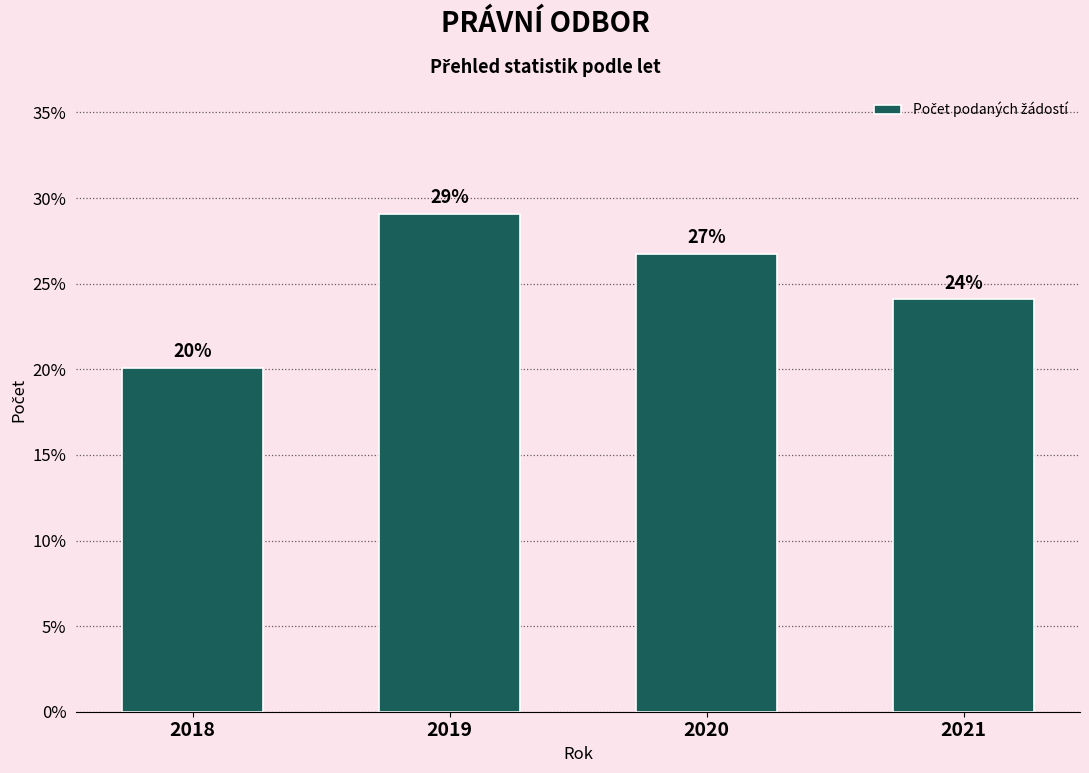

What is the value of the 3rd bar from the left?

26.8